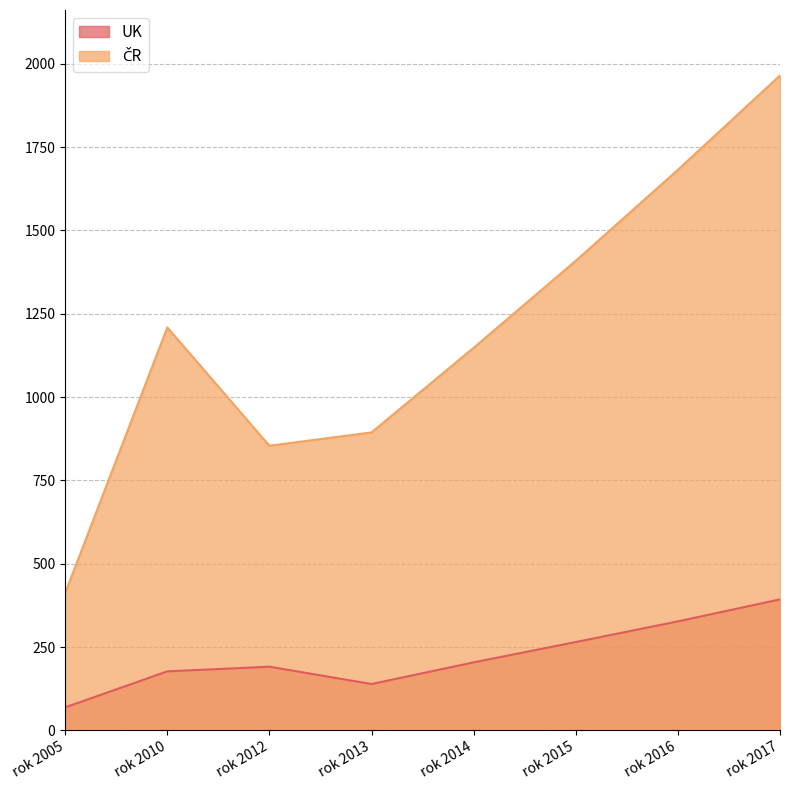

List the labels in order of UK value, smallest first.

rok 2005, rok 2013, rok 2010, rok 2012, rok 2014, rok 2015, rok 2016, rok 2017